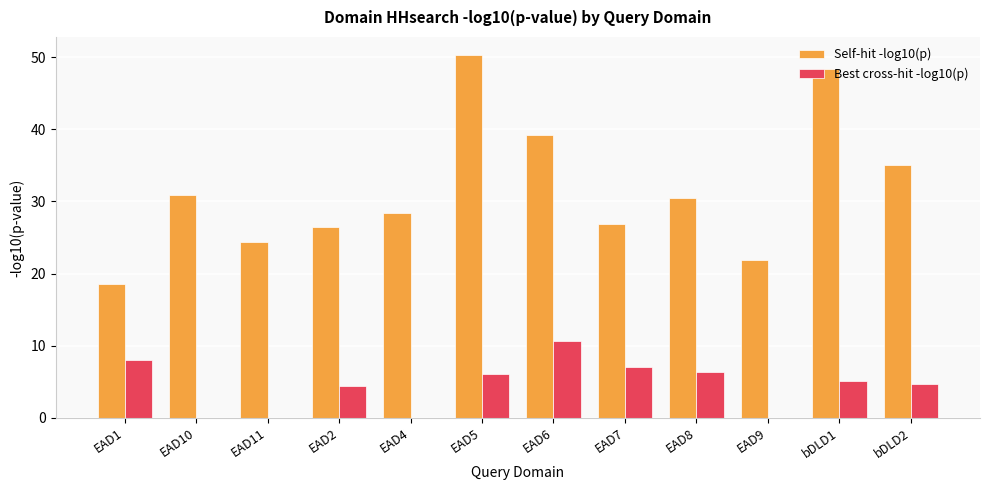

Reading right to left, extract all data points from this chart.

Self-hit -log10(p): 35.1	48.4	21.9	30.4	26.9	39.2	50.3	28.5	26.5	24.3	30.9	18.5
Best cross-hit -log10(p): 4.7	5.1	0.0	6.4	7.0	10.7	6.1	0.0	4.4	0.0	0.0	8.1